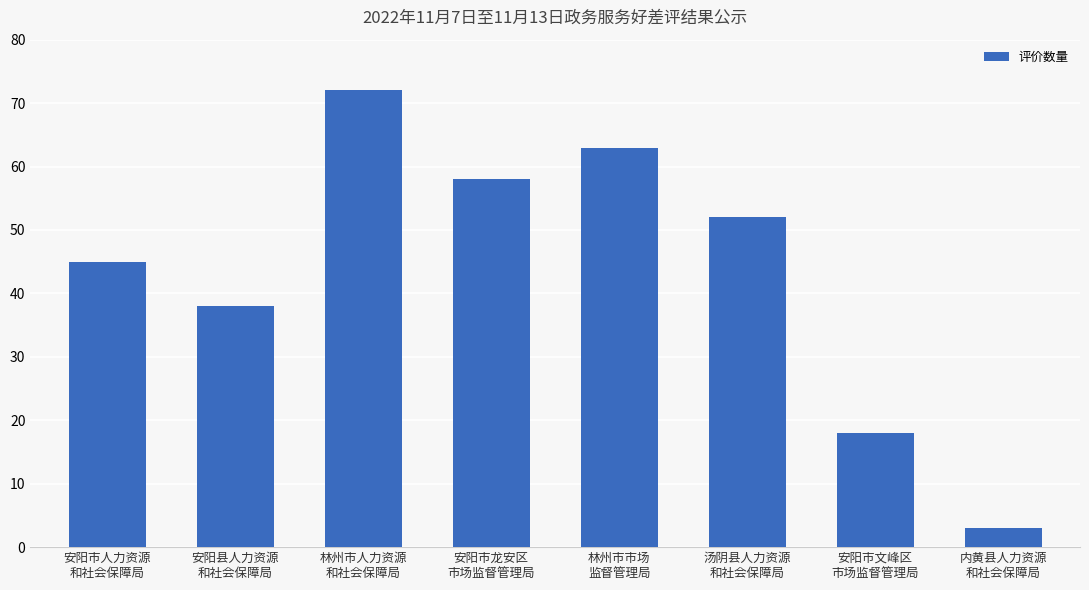

Rank the categories by value from highest to lowest.

林州市人力资源
和社会保障局, 林州市市场
监督管理局, 安阳市龙安区
市场监督管理局, 汤阴县人力资源
和社会保障局, 安阳市人力资源
和社会保障局, 安阳县人力资源
和社会保障局, 安阳市文峰区
市场监督管理局, 内黄县人力资源
和社会保障局